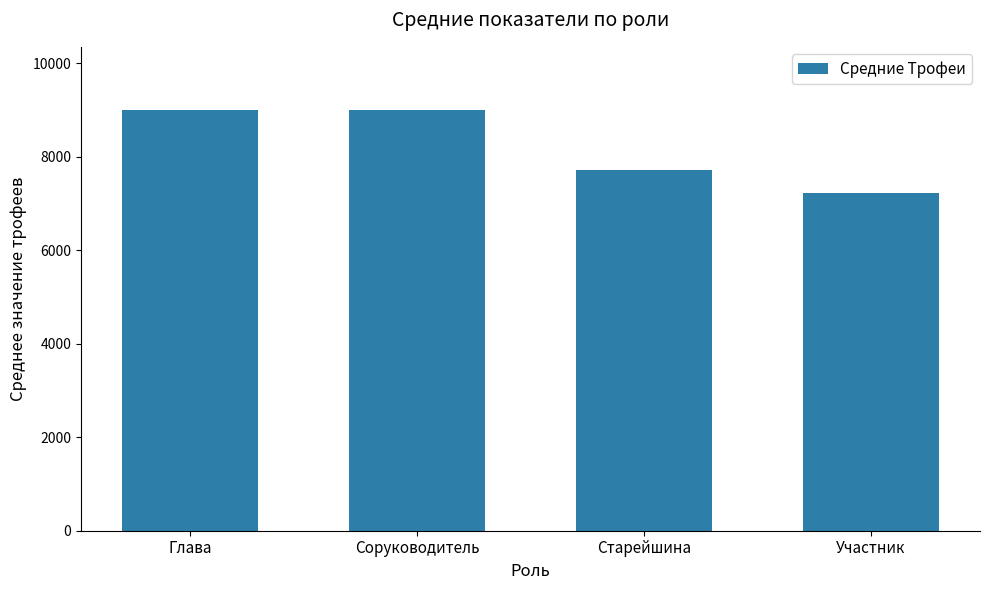

What is the ratio of the value at Глава to the value at Старейшина?

1.2